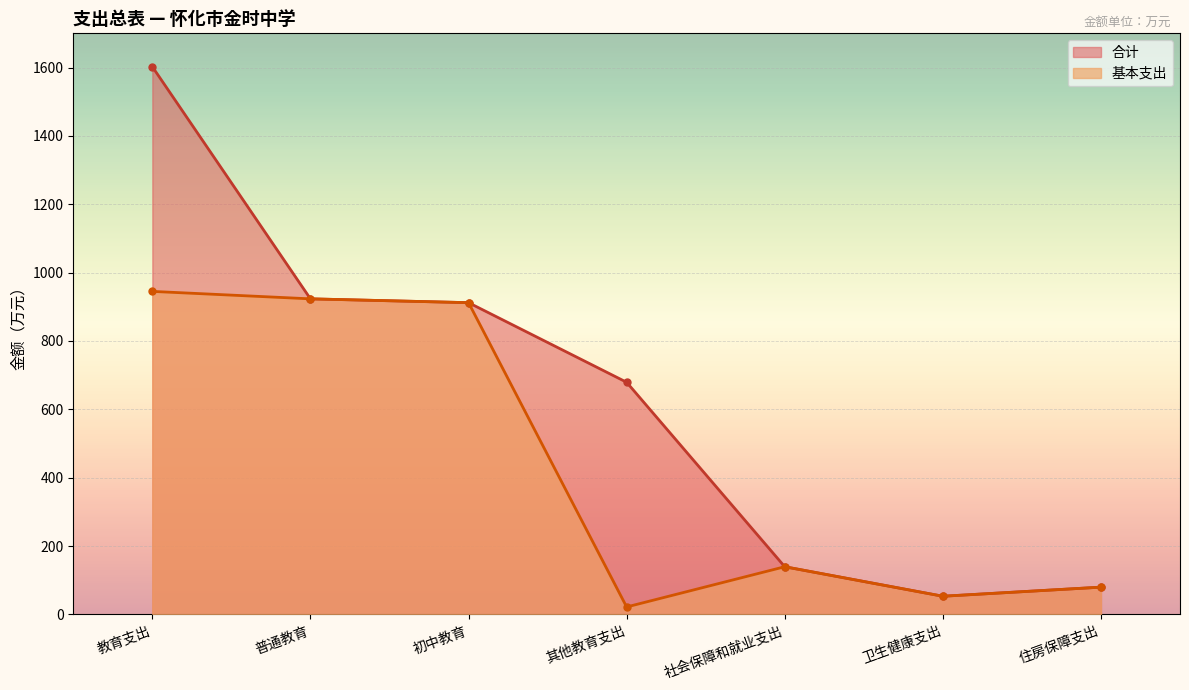

True or false: 基本支出 has a value of 923.2 at 普通教育.

True